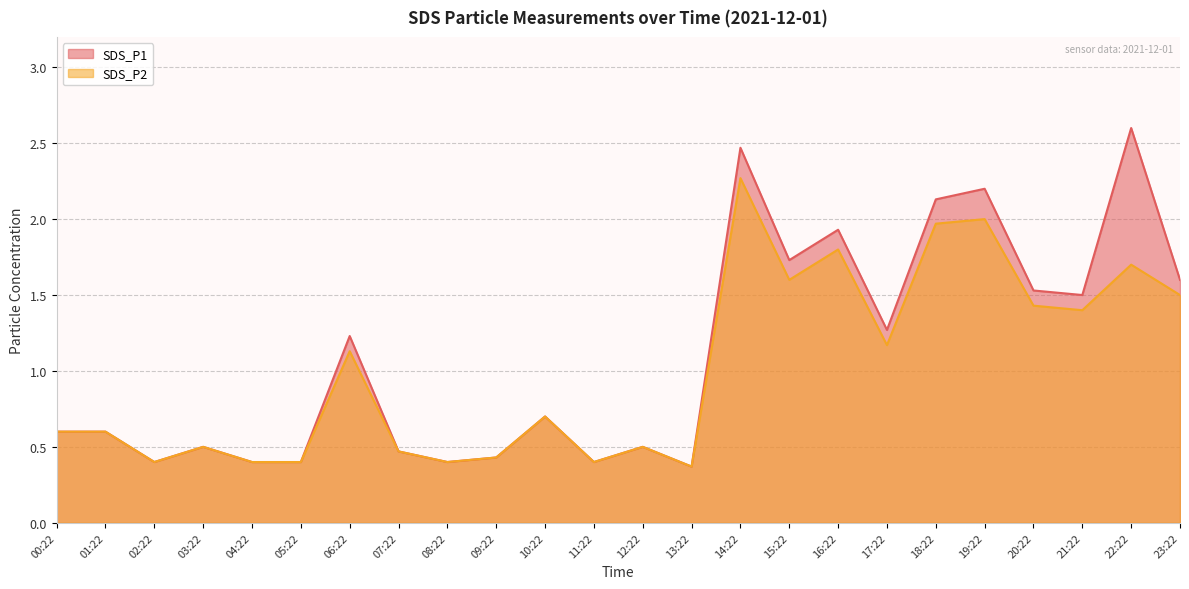

What is the maximum value shown in the chart?

2.6